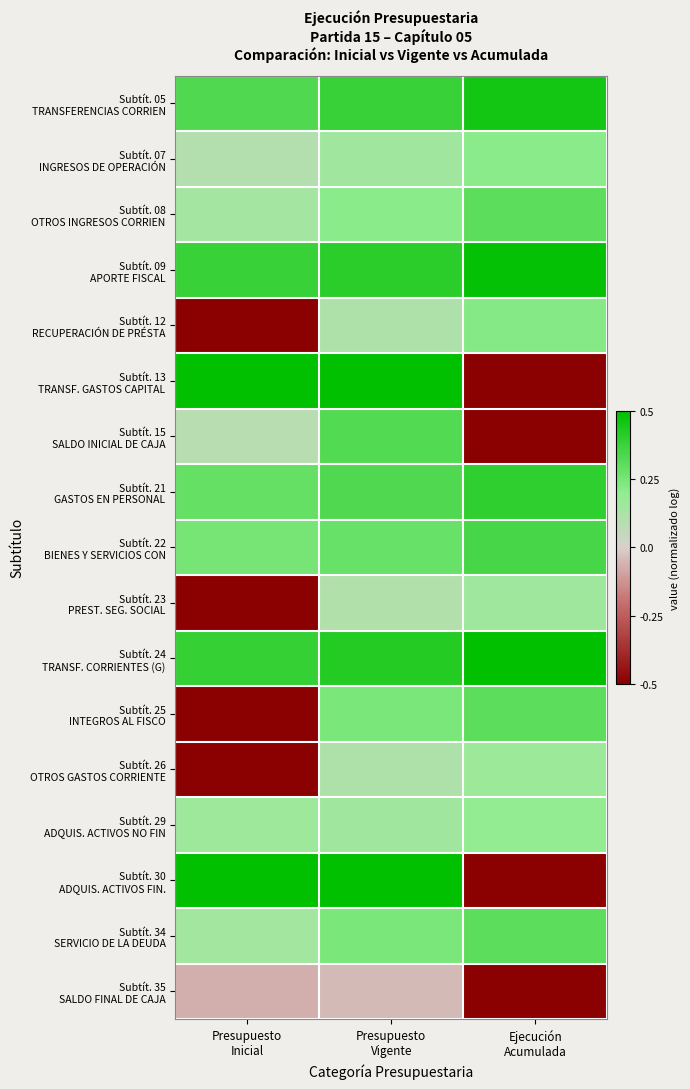

Between Presupuesto
Vigente and Presupuesto
Inicial, which is larger?

Presupuesto
Vigente